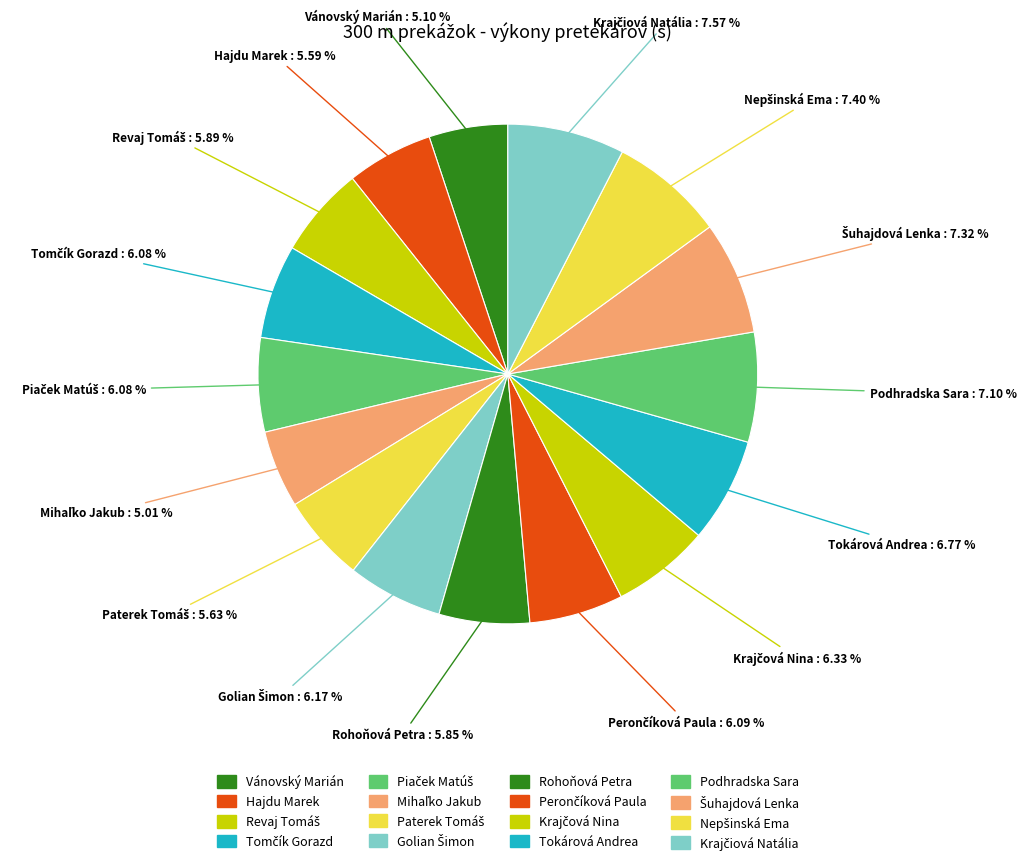

Which slice is the smallest?

Mihaľko Jakub